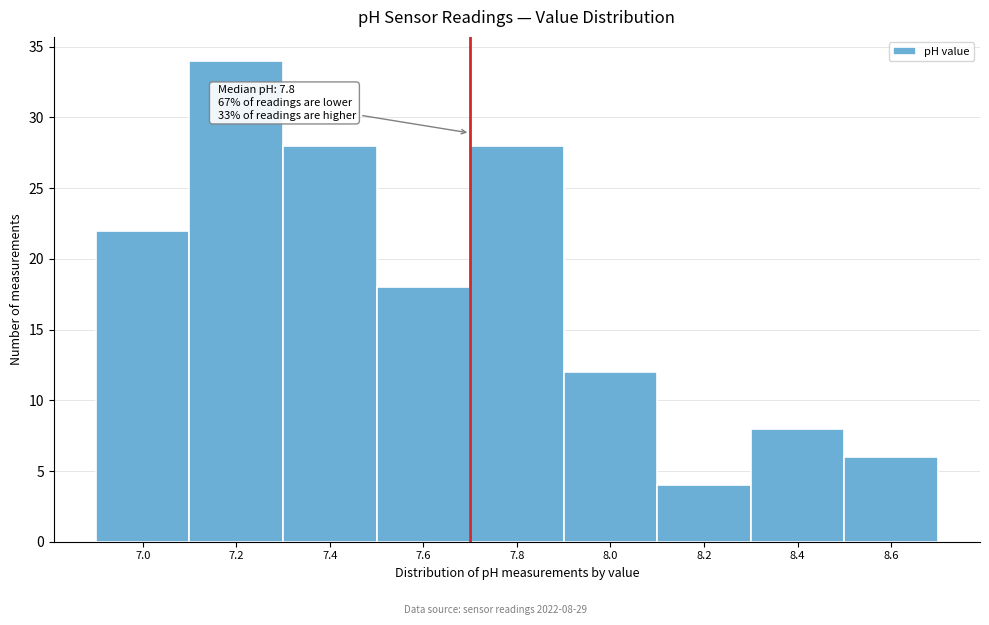

Reading left to right, what are all the values shown in this chart?

22	34	28	18	28	12	4	8	6